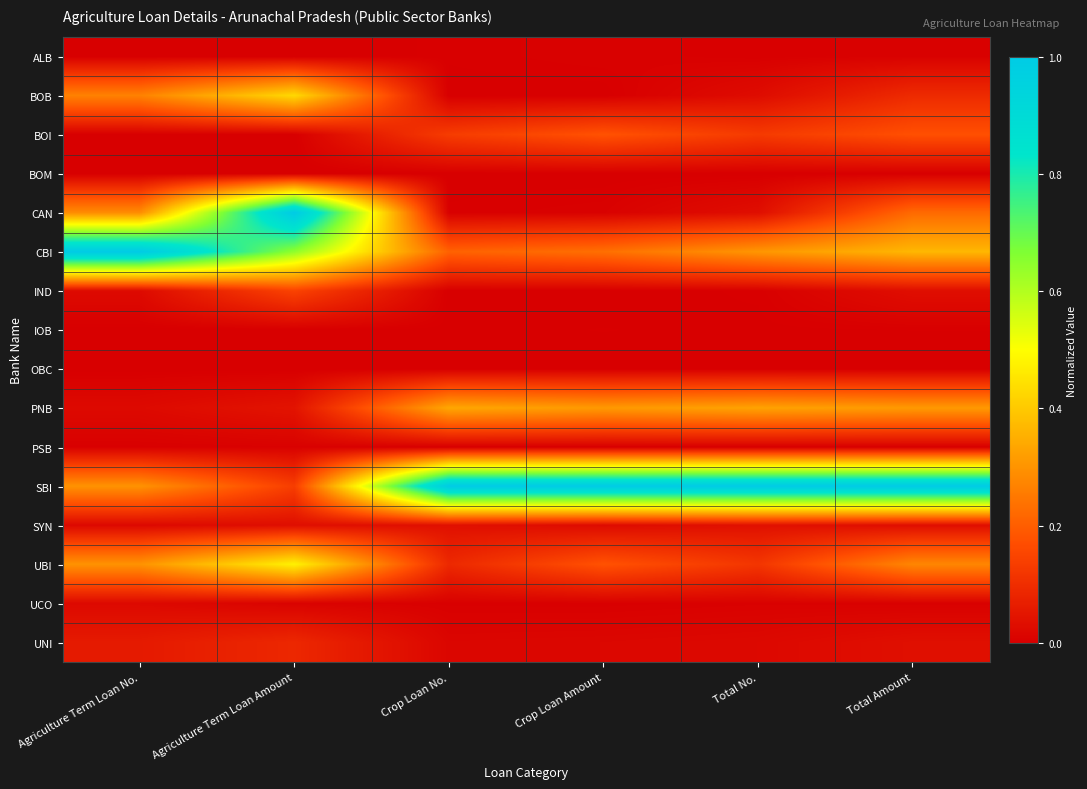

Reading left to right, list all the values displayed in this chart.

ALB: Agriculture Term Loan No.=0.0	Agriculture Term Loan Amount=0.0	Crop Loan No.=0.0	Crop Loan Amount=0.0	Total No.=0.0	Total Amount=0.0
BOB: Agriculture Term Loan No.=0.3	Agriculture Term Loan Amount=0.4	Crop Loan No.=0.0	Crop Loan Amount=0.0	Total No.=0.0	Total Amount=0.1
BOI: Agriculture Term Loan No.=0.0	Agriculture Term Loan Amount=0.0	Crop Loan No.=0.1	Crop Loan Amount=0.2	Total No.=0.1	Total Amount=0.2
BOM: Agriculture Term Loan No.=0.0	Agriculture Term Loan Amount=0.0	Crop Loan No.=0.0	Crop Loan Amount=0.0	Total No.=0.0	Total Amount=0.0
CAN: Agriculture Term Loan No.=0.3	Agriculture Term Loan Amount=1.0	Crop Loan No.=0.0	Crop Loan Amount=0.0	Total No.=0.0	Total Amount=0.2
CBI: Agriculture Term Loan No.=1.0	Agriculture Term Loan Amount=0.6	Crop Loan No.=0.2	Crop Loan Amount=0.2	Total No.=0.3	Total Amount=0.4
IND: Agriculture Term Loan No.=0.0	Agriculture Term Loan Amount=0.1	Crop Loan No.=0.0	Crop Loan Amount=0.0	Total No.=0.0	Total Amount=0.0
IOB: Agriculture Term Loan No.=0.0	Agriculture Term Loan Amount=0.0	Crop Loan No.=0.0	Crop Loan Amount=0.0	Total No.=0.0	Total Amount=0.0
OBC: Agriculture Term Loan No.=0.0	Agriculture Term Loan Amount=0.0	Crop Loan No.=0.0	Crop Loan Amount=0.0	Total No.=0.0	Total Amount=0.0
PNB: Agriculture Term Loan No.=0.0	Agriculture Term Loan Amount=0.0	Crop Loan No.=0.3	Crop Loan Amount=0.3	Total No.=0.3	Total Amount=0.3
PSB: Agriculture Term Loan No.=0.0	Agriculture Term Loan Amount=0.0	Crop Loan No.=0.0	Crop Loan Amount=0.0	Total No.=0.0	Total Amount=0.0
SBI: Agriculture Term Loan No.=0.3	Agriculture Term Loan Amount=0.1	Crop Loan No.=1.0	Crop Loan Amount=1.0	Total No.=1.0	Total Amount=1.0
SYN: Agriculture Term Loan No.=0.0	Agriculture Term Loan Amount=0.0	Crop Loan No.=0.0	Crop Loan Amount=0.0	Total No.=0.0	Total Amount=0.0
UBI: Agriculture Term Loan No.=0.3	Agriculture Term Loan Amount=0.5	Crop Loan No.=0.1	Crop Loan Amount=0.2	Total No.=0.1	Total Amount=0.3
UCO: Agriculture Term Loan No.=0.0	Agriculture Term Loan Amount=0.0	Crop Loan No.=0.0	Crop Loan Amount=0.0	Total No.=0.0	Total Amount=0.0
UNI: Agriculture Term Loan No.=0.1	Agriculture Term Loan Amount=0.1	Crop Loan No.=0.0	Crop Loan Amount=0.0	Total No.=0.0	Total Amount=0.0